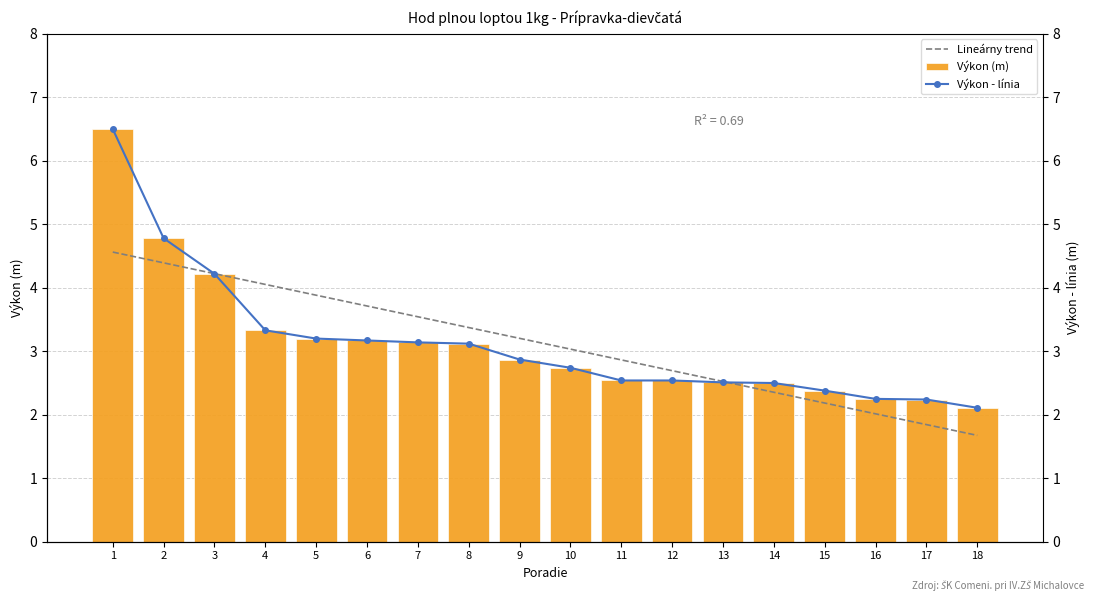

Rank the categories by Výkon (m) value from lowest to highest.

18, 17, 16, 15, 14, 13, 11, 12, 10, 9, 8, 7, 6, 5, 4, 3, 2, 1